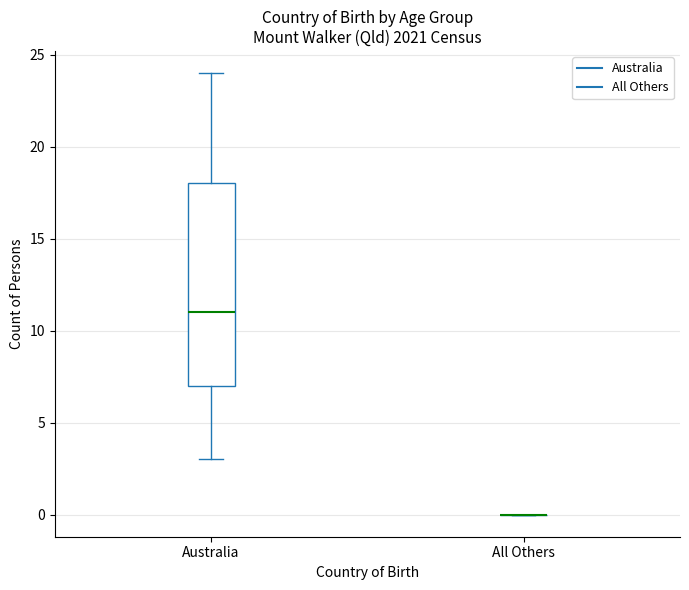

Comparing the boxes themselves (not the whiskers), which one is the tallest?

Australia